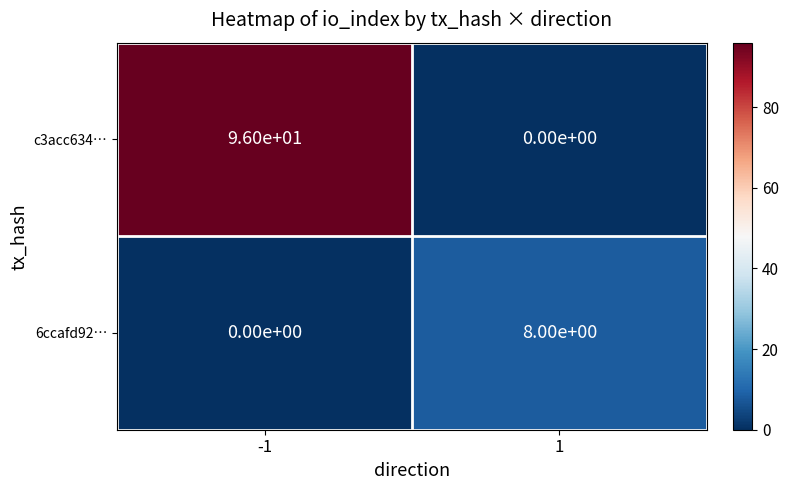

What is the greatest value displayed?

96